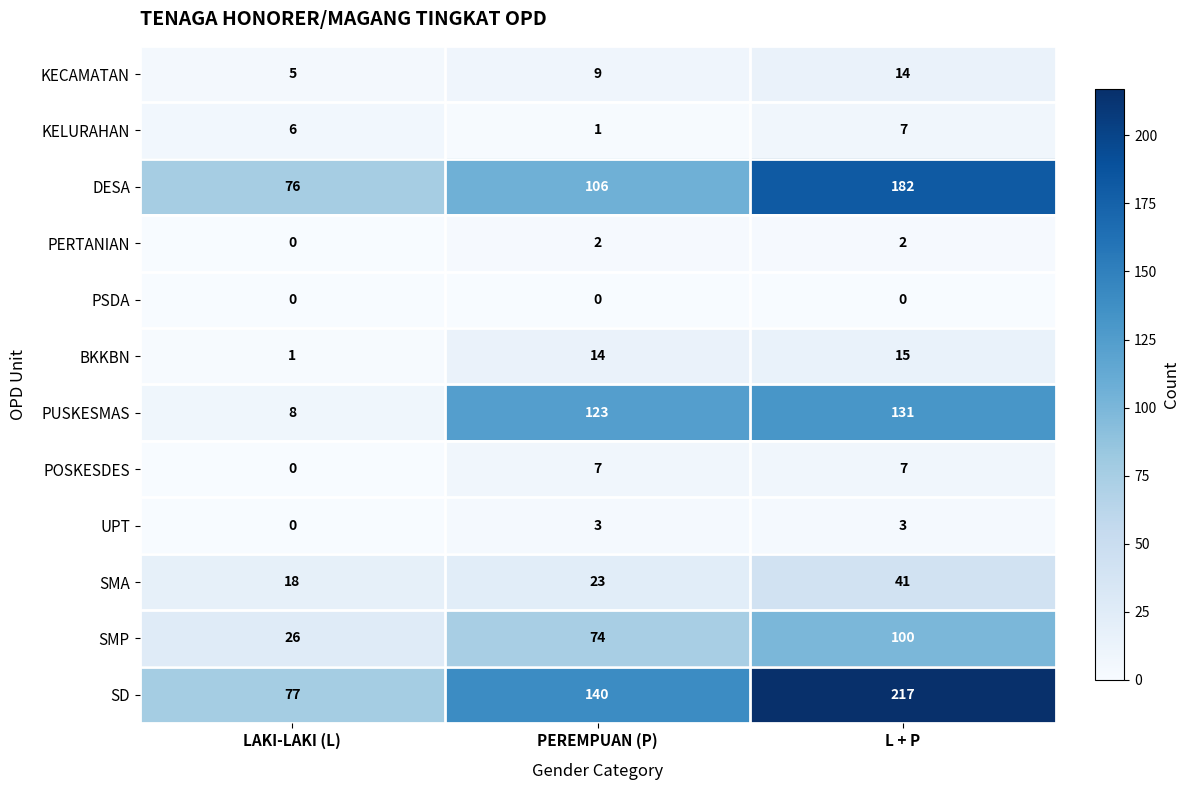

What is the difference between the second highest and minimum values in the KELURAHAN series?

5